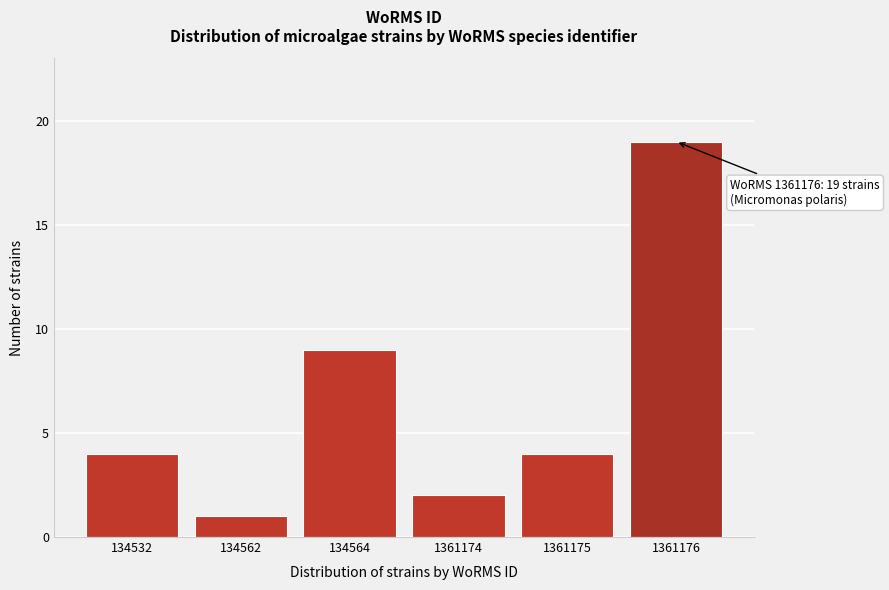

Reading left to right, transcribe all the data shown in this chart.

134532=4	134562=1	134564=9	1361174=2	1361175=4	1361176=19